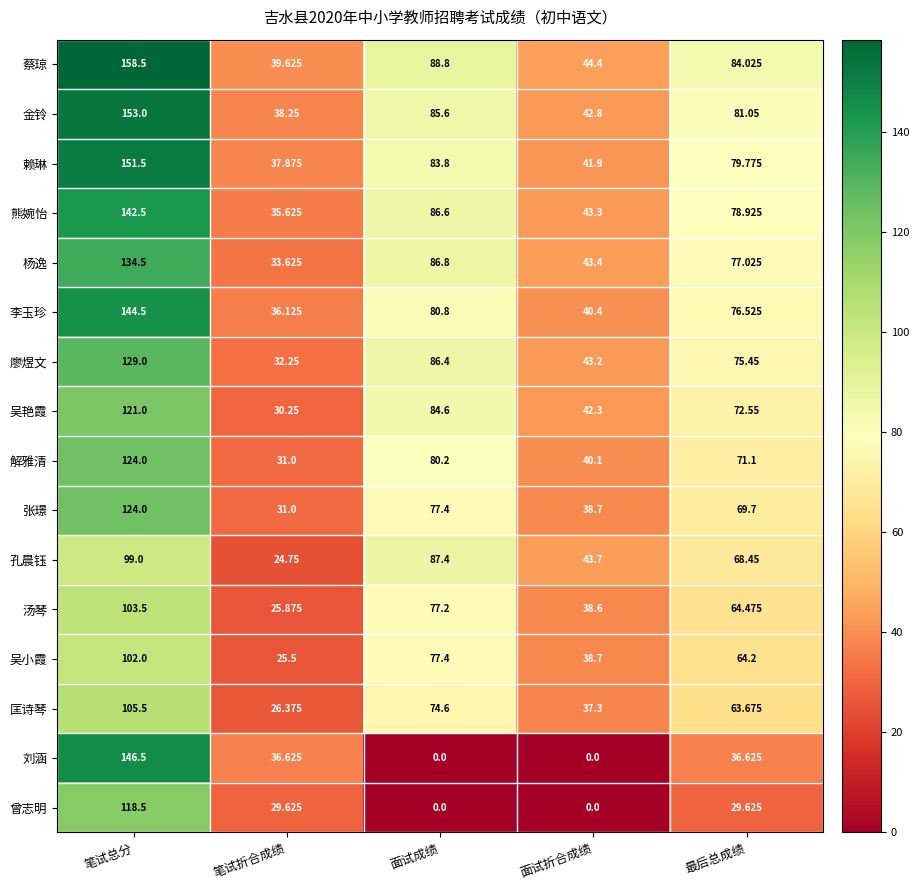

At which label is 李玉珍 closest to 90?

面试成绩